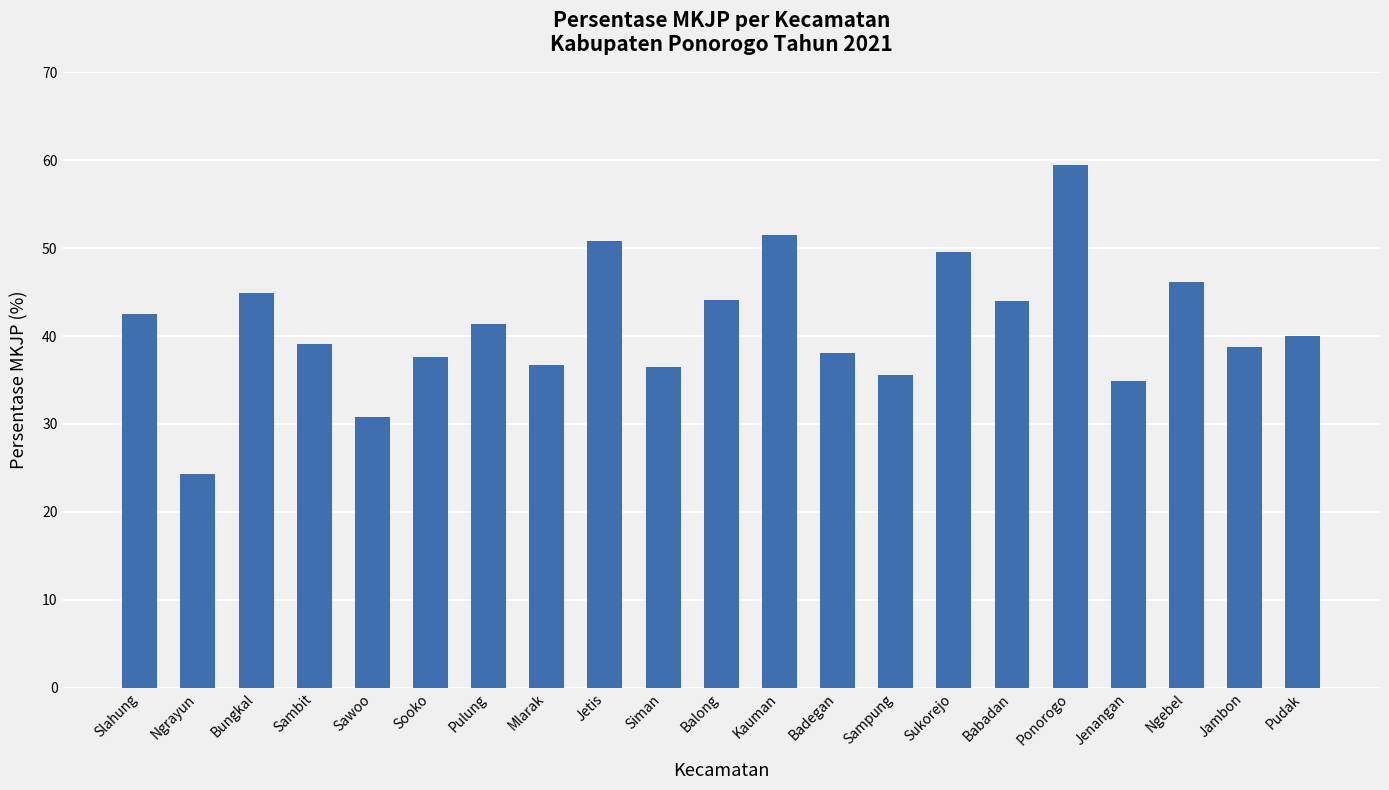

The chart shows a value of 24.8 at Sukorejo. True or false?

False